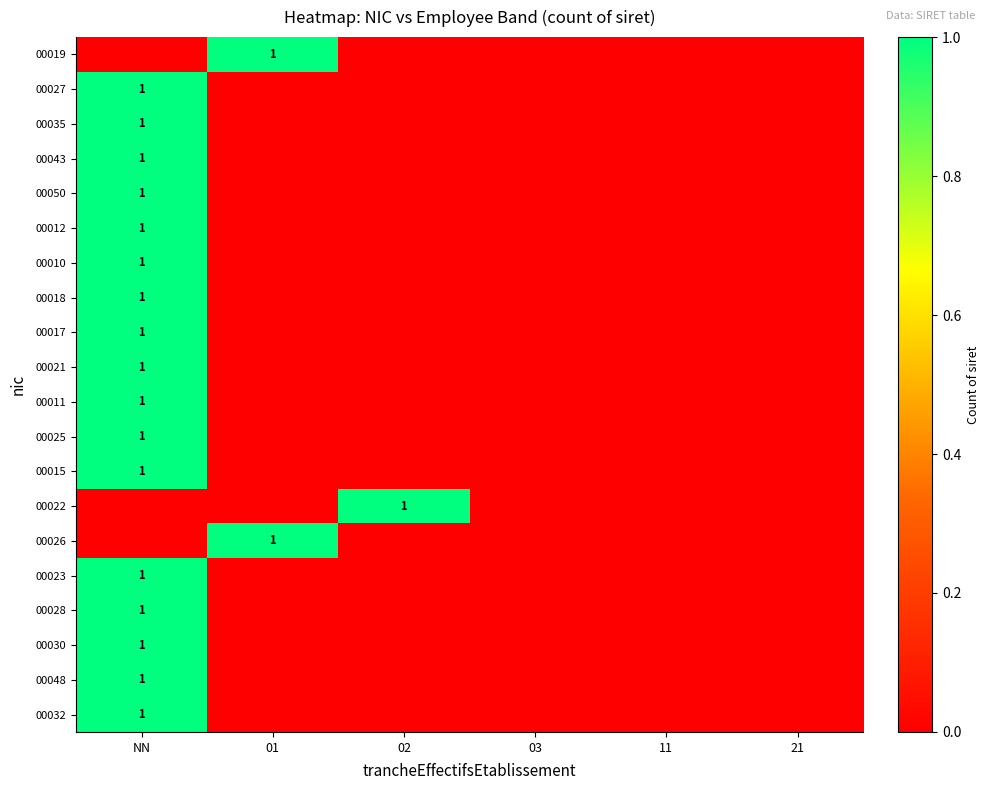

Which series has the widest spread of values?

00019